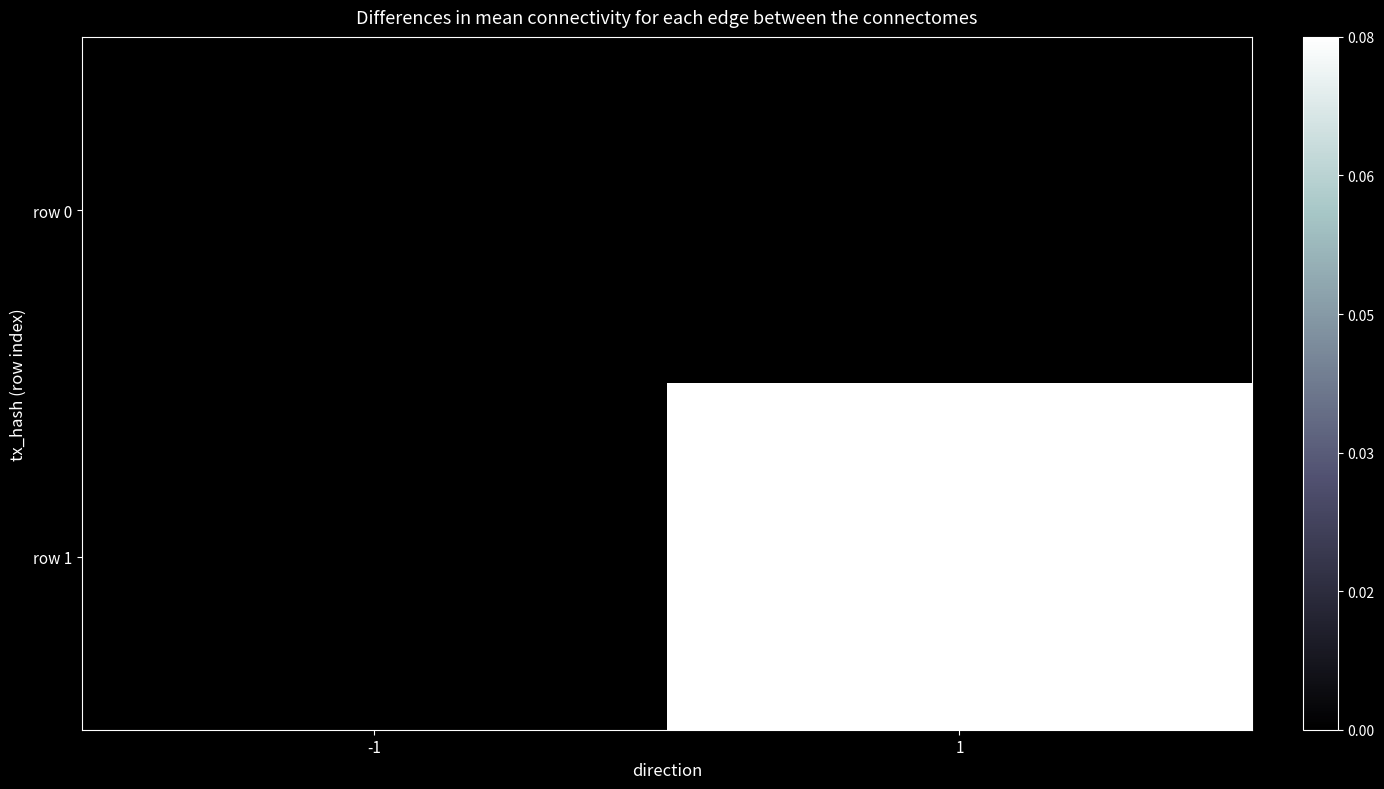

Rank the series by their average value, from lowest to highest.

row 0, row 1